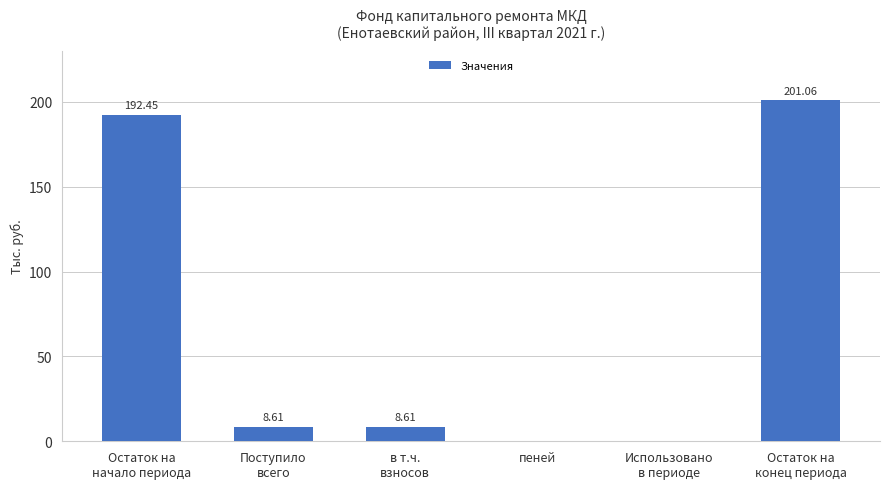

At which label is the value closest to 100?

Поступило
всего